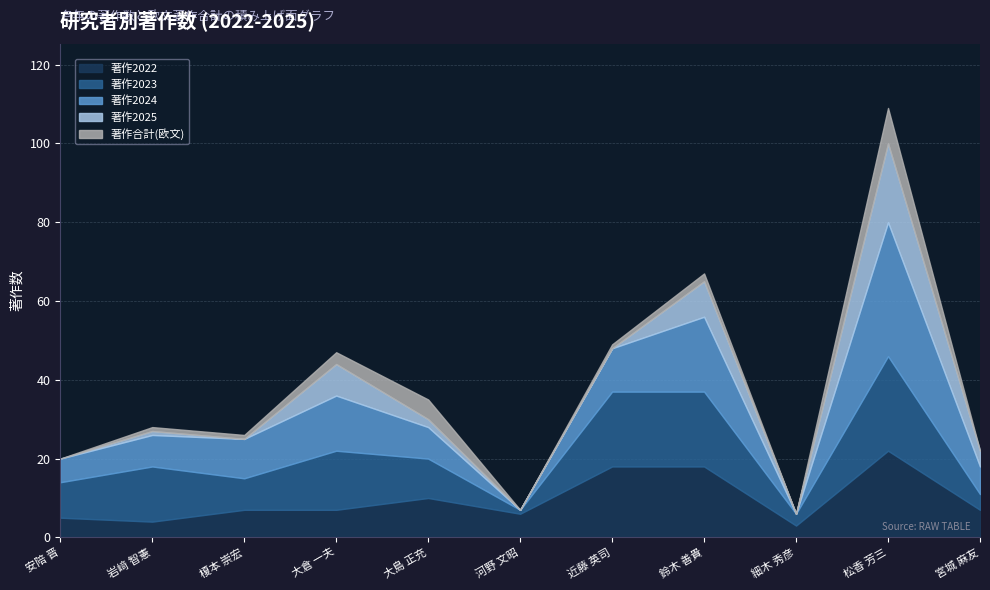

What are all the series names shown in the legend?

著作2022, 著作2023, 著作2024, 著作2025, 著作合計(欧文)